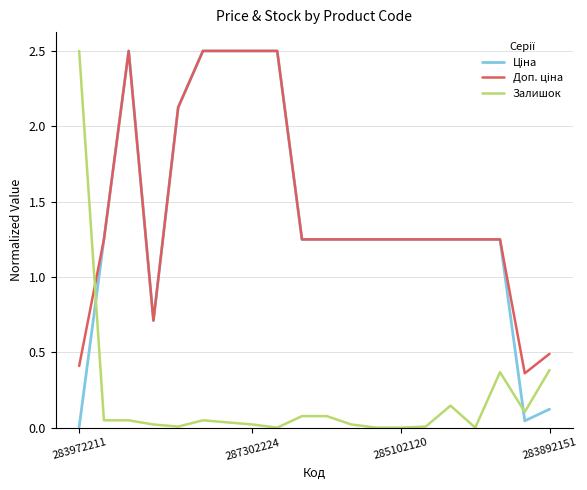

What is the highest value of the Залишок series?

2.5